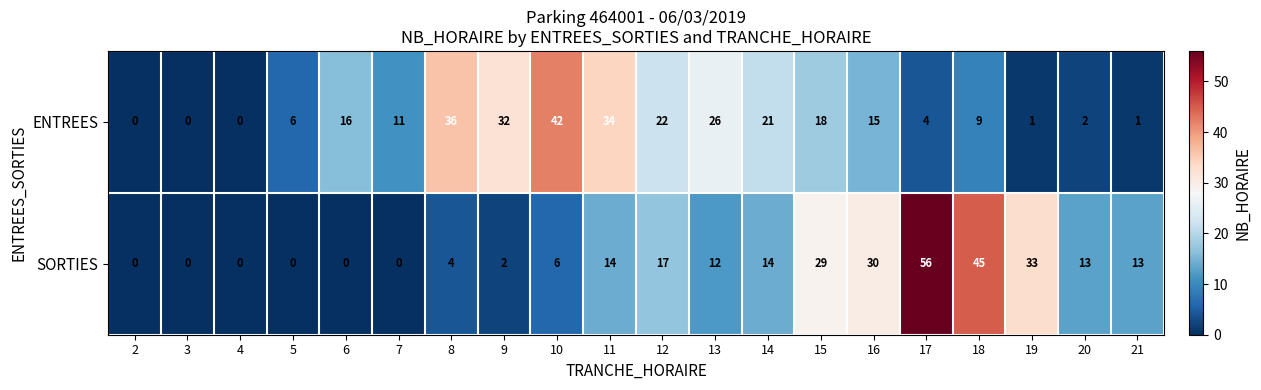

List the series in order of their peak value, highest first.

SORTIES, ENTREES